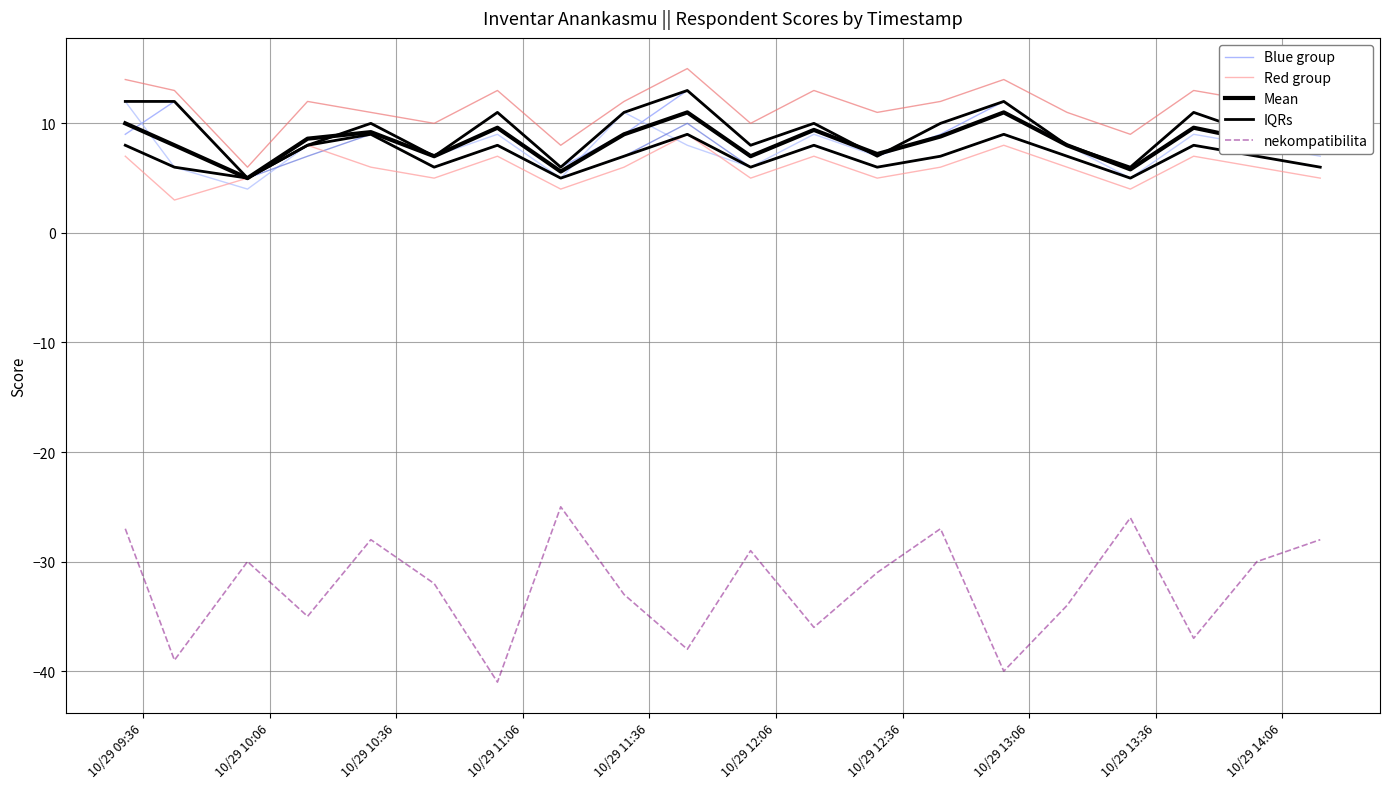

What is the smallest value displayed?

-41.0